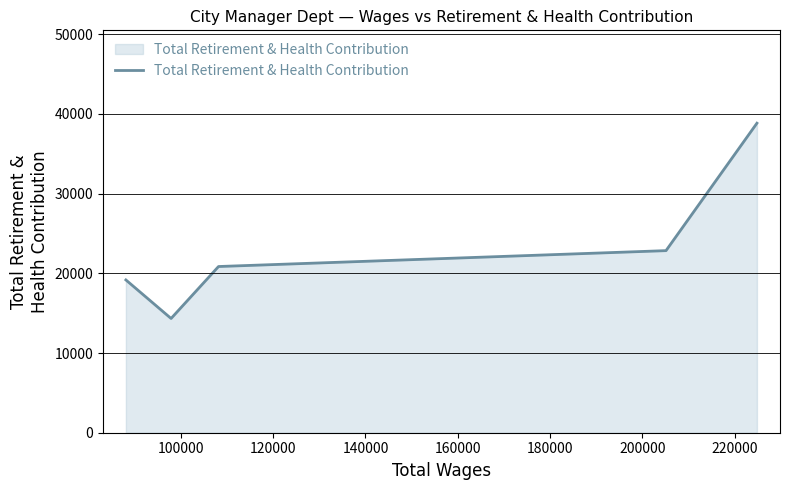

What is the difference between the second highest and second lowest values?

3676